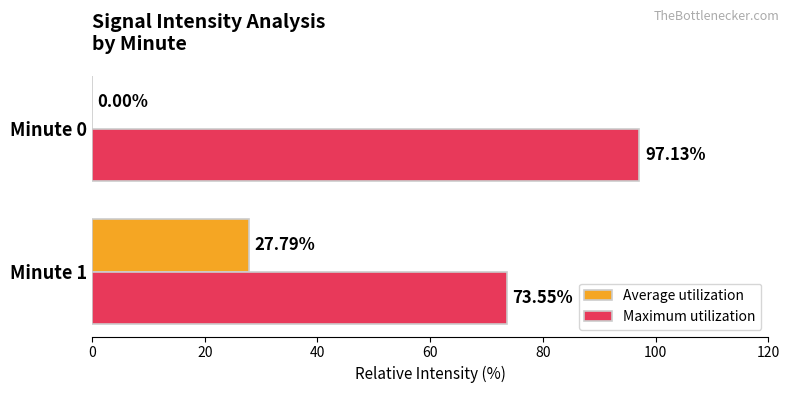

Between Minute 1 and Minute 0, which series saw the biggest shift?

Average utilization